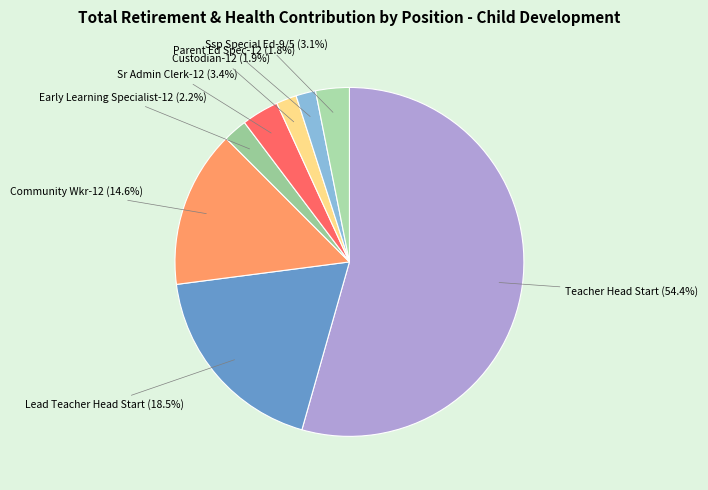

Which slice is the largest?

Teacher Head Start